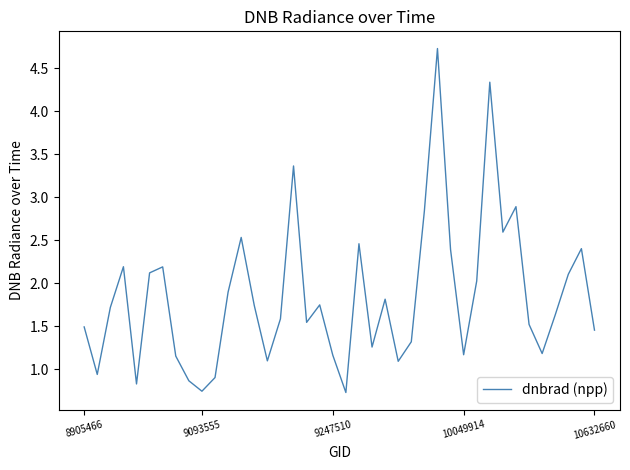

What is the greatest value displayed?

4.7